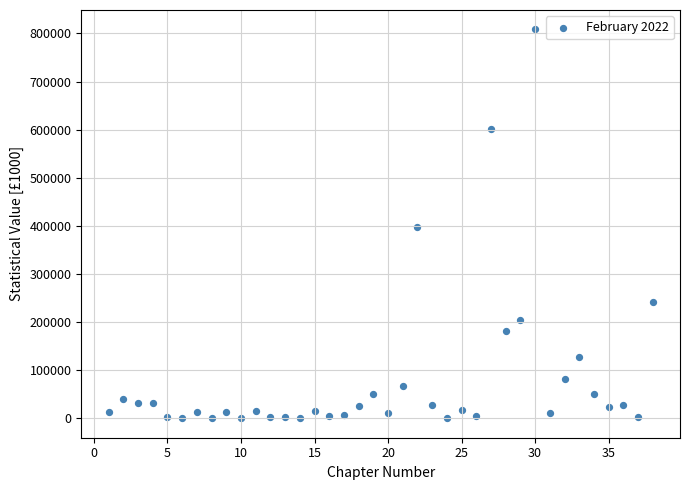

What is the range of Y values (max minus min)?

808091